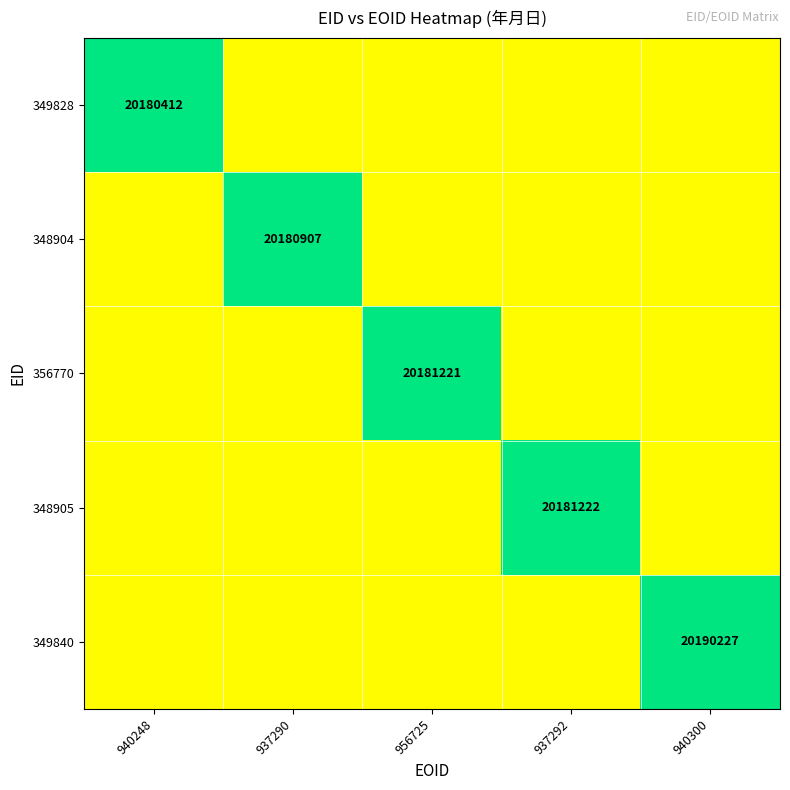

Which category has the highest value across all series?

940300